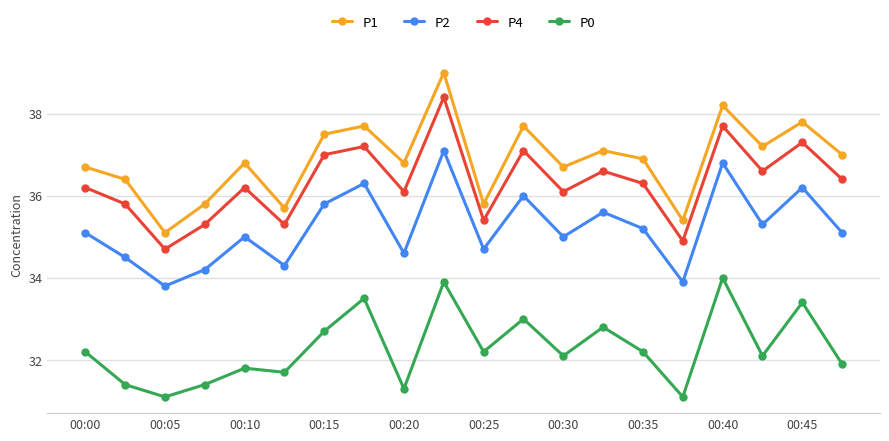

What is the minimum value shown in the chart?

31.1